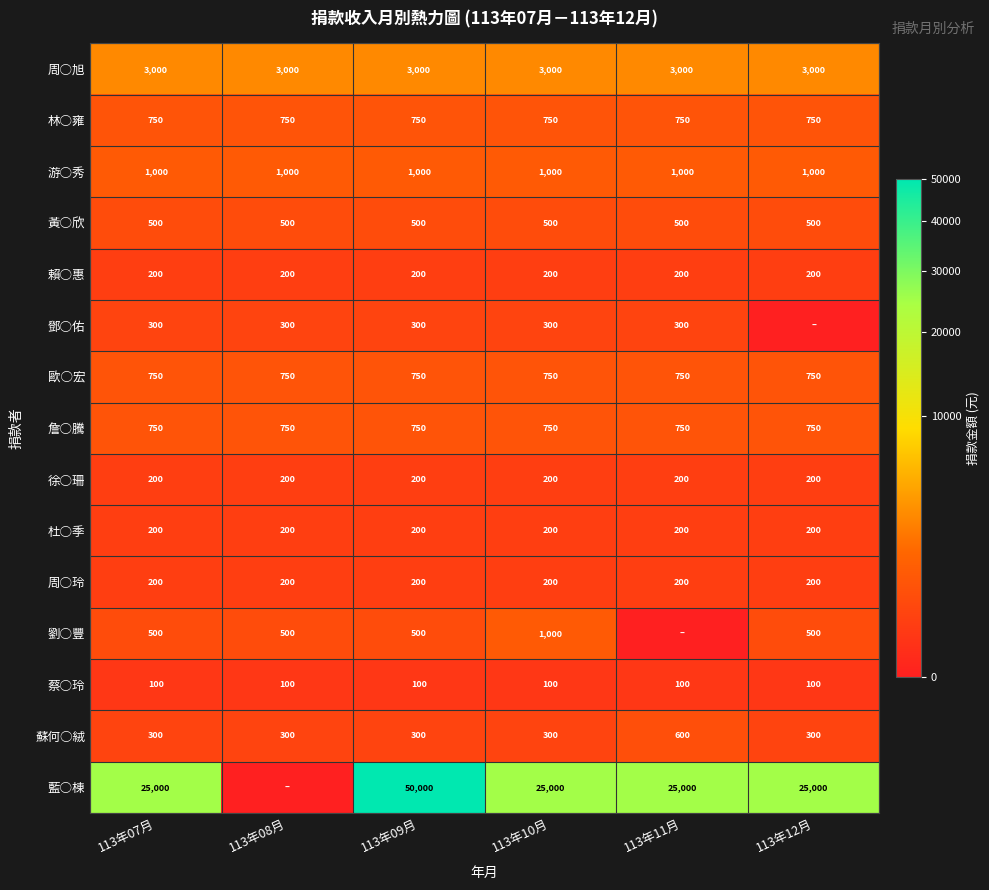

Read the 詹○騰 value at 113年07月.

750